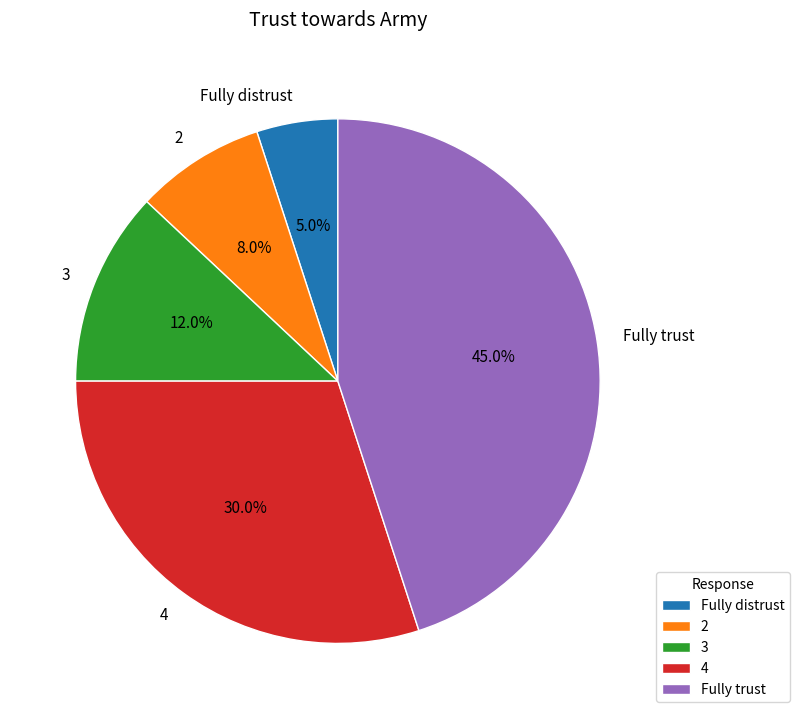

The 4 slice represents 24% of the pie. True or false?

False